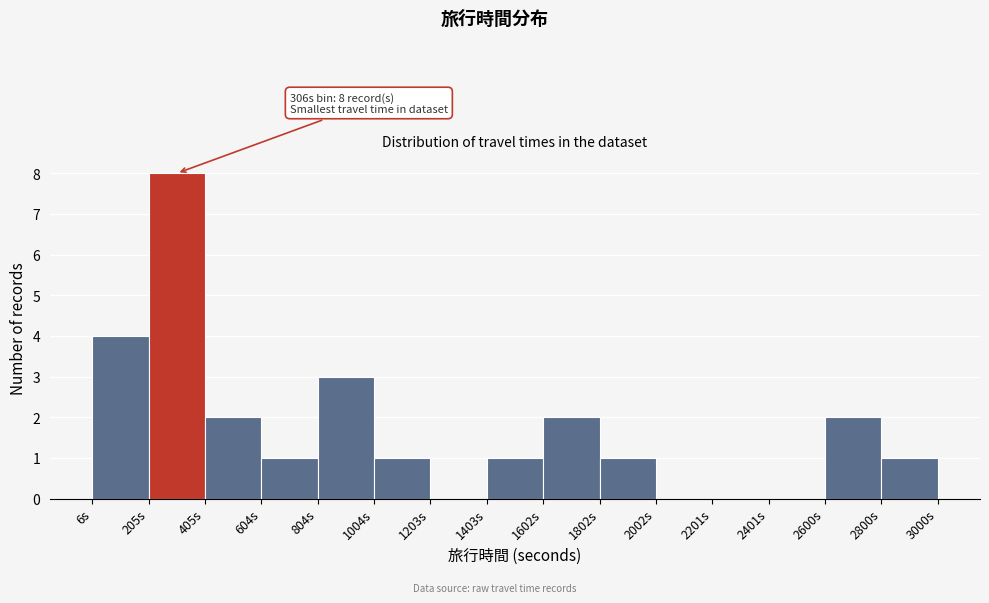

Which range on the x-axis has the tallest bar?

200 to 400